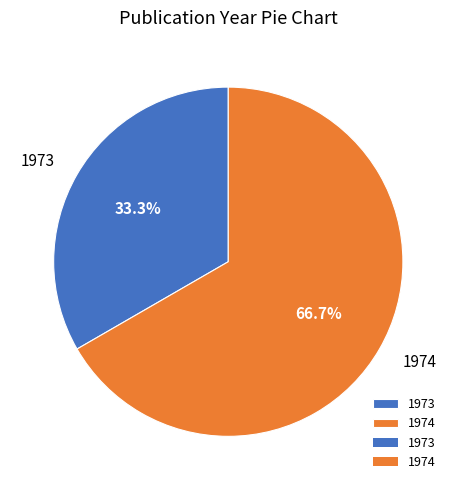

What is the ratio of the value at 1974 to the value at 1973?

2.0